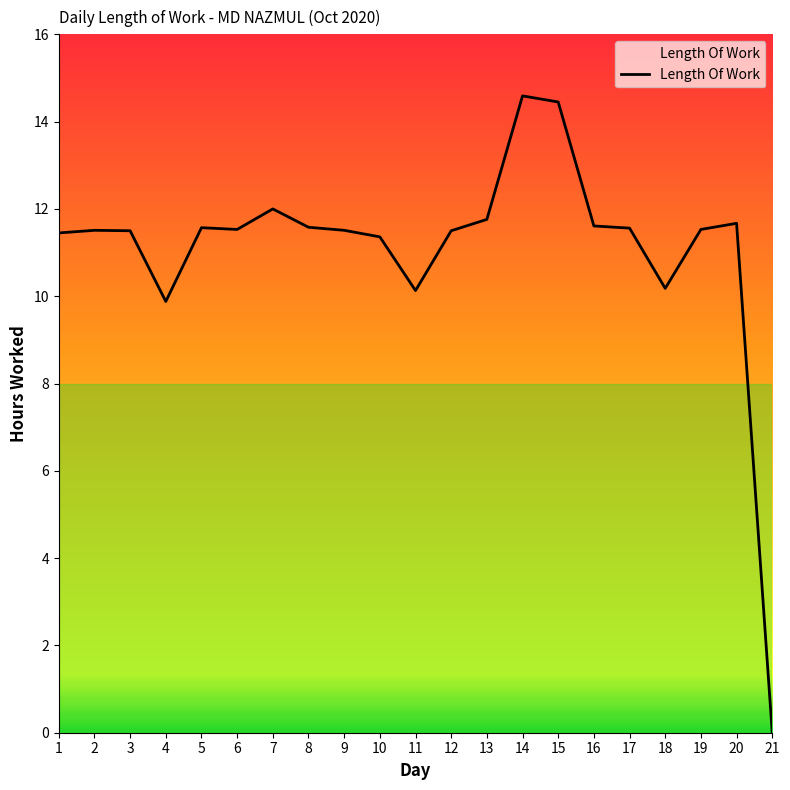

At which category does the chart reach its minimum across all series?

21